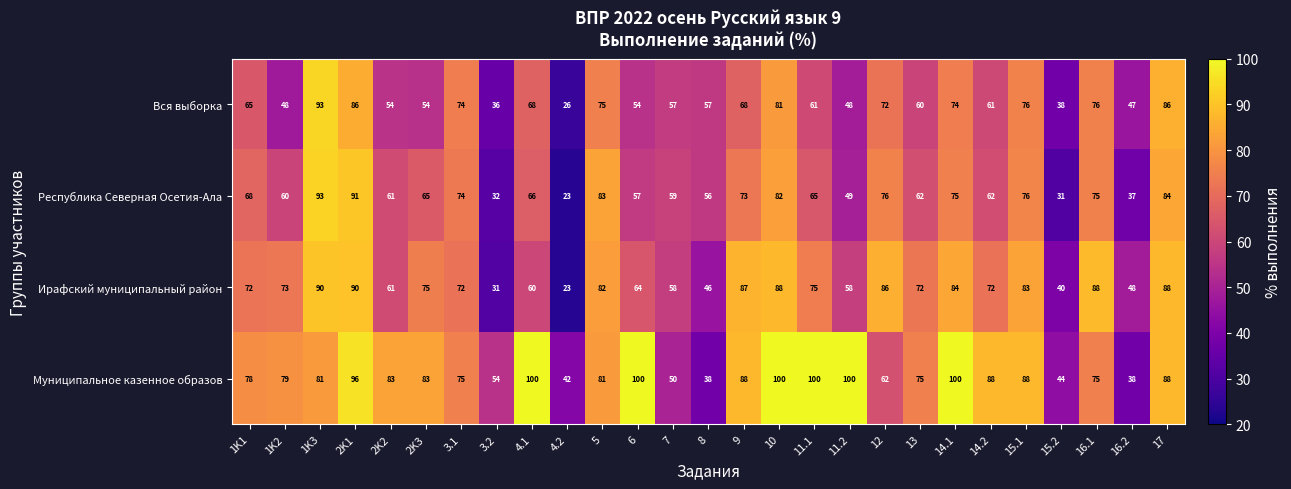

The Муниципальное казенное образов series shows 100 at 10. True or false?

True